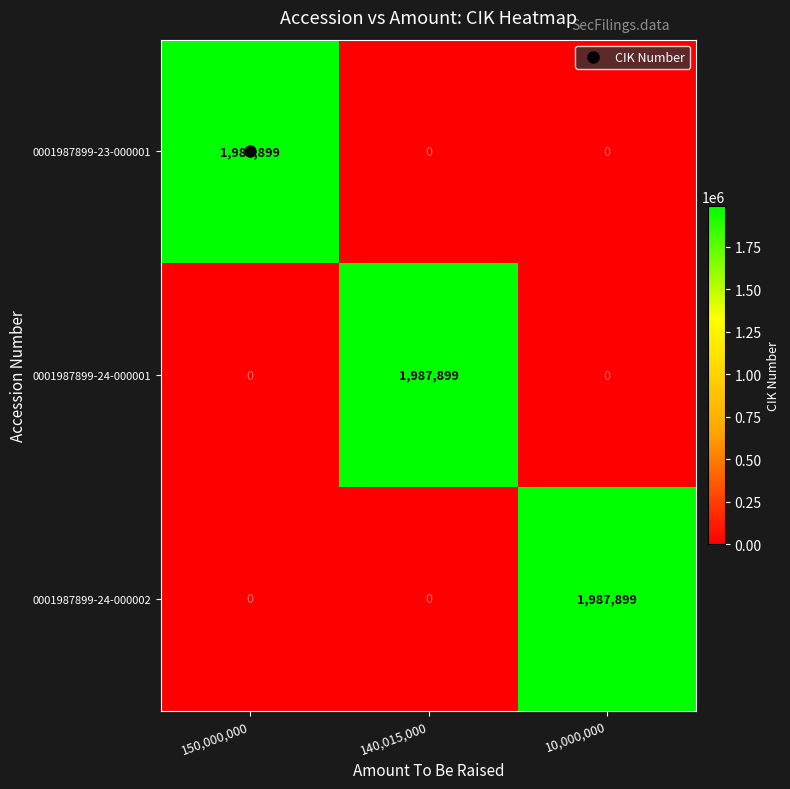

What is the greatest value displayed?

1987899